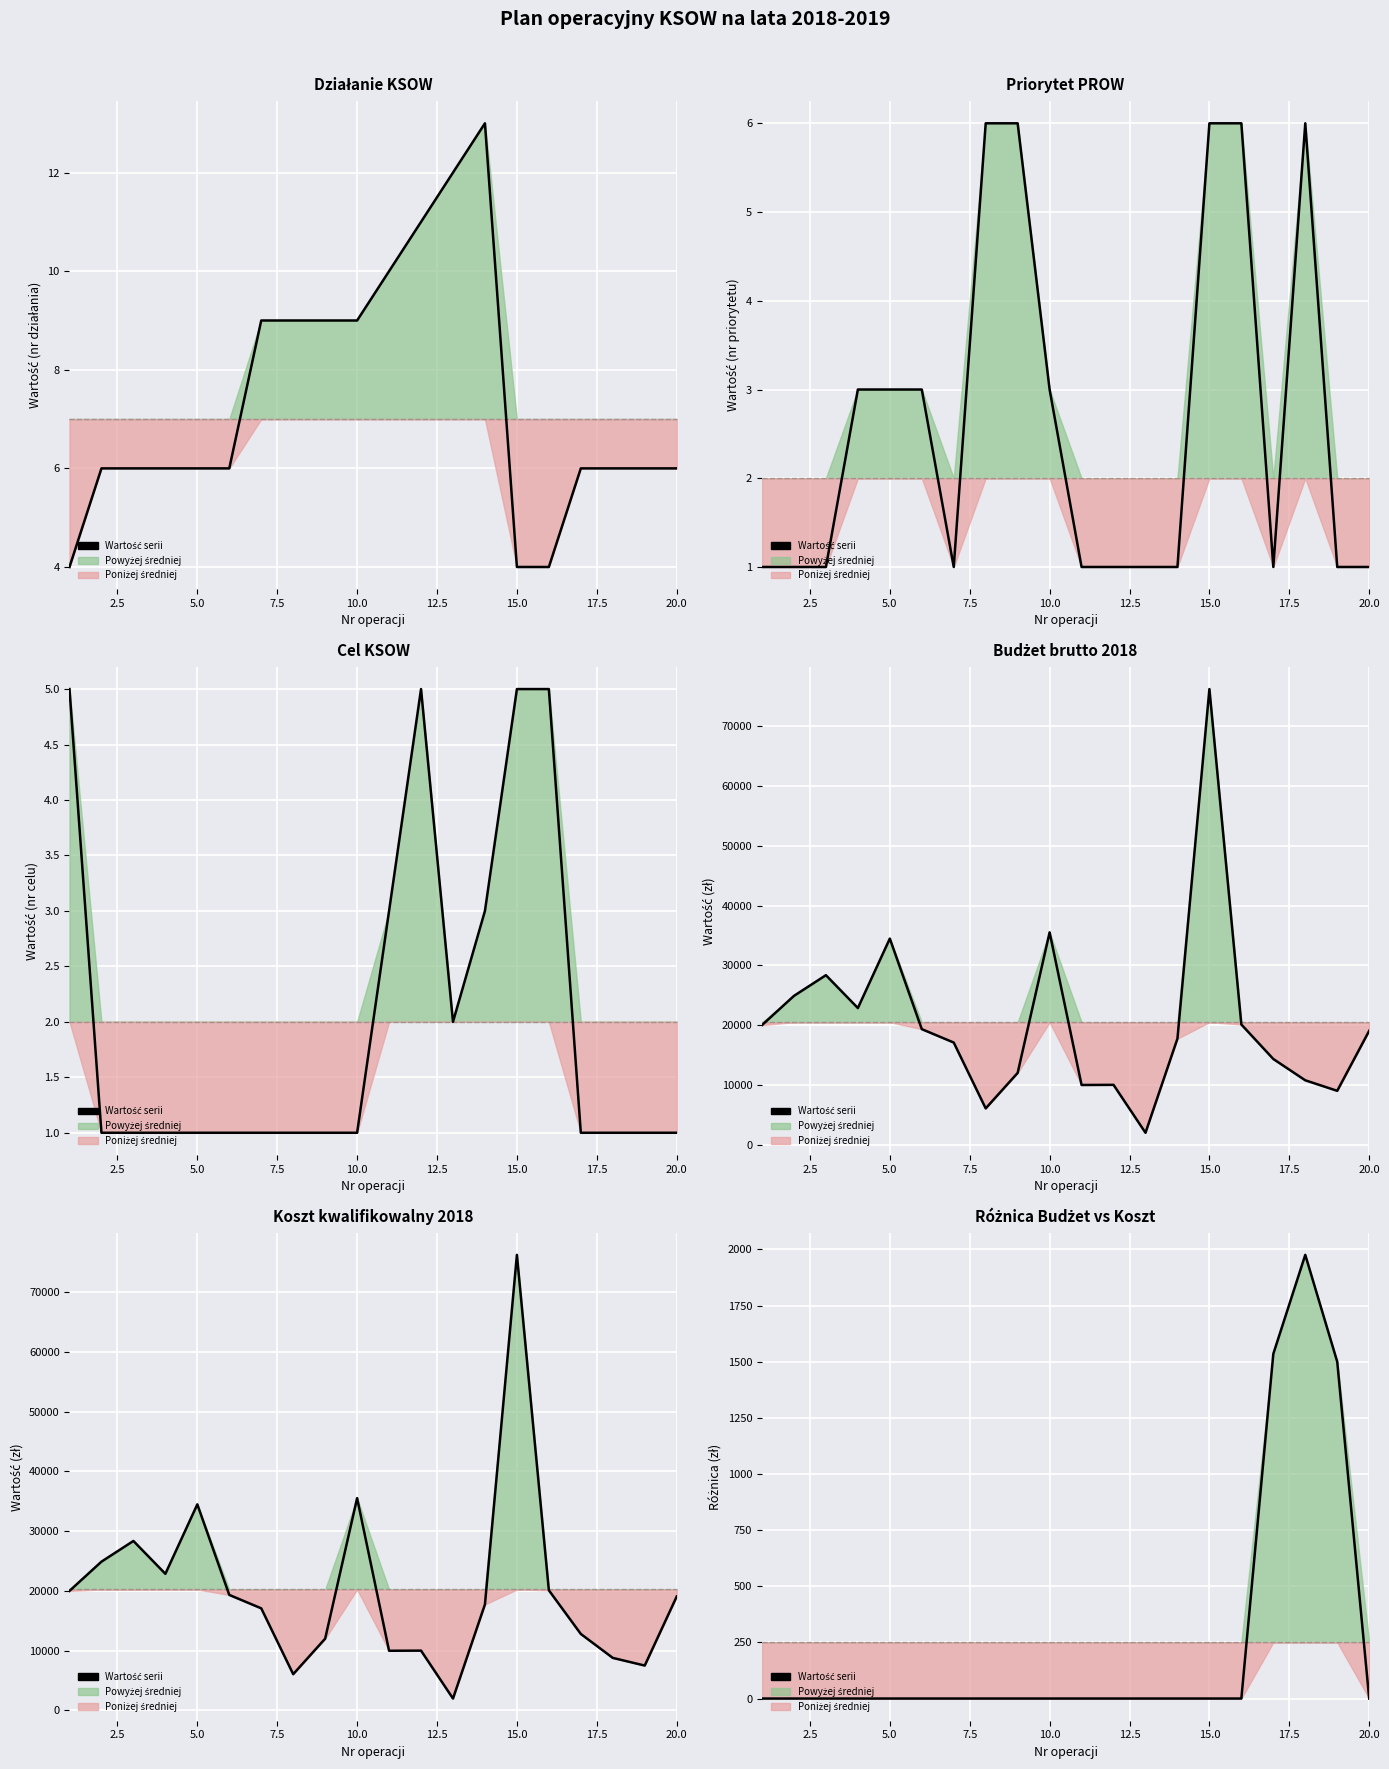

What is the value of the 17th point from the left?

1535